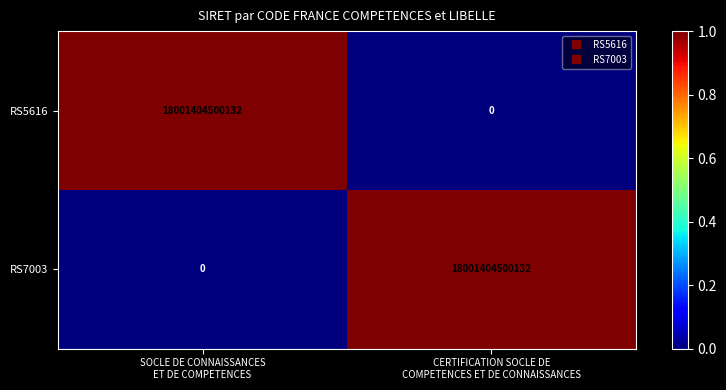

What is the spread (max minus min) of values at CERTIFICATION SOCLE DE
COMPETENCES ET DE CONNAISSANCES?

18001404500132